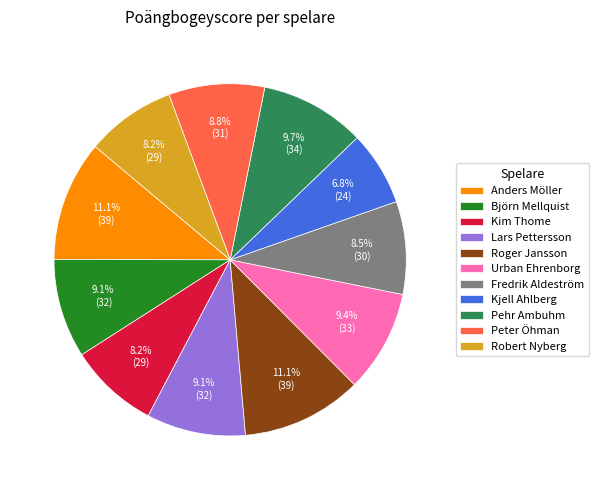

Does Björn Mellquist represent more than half of the total?

No